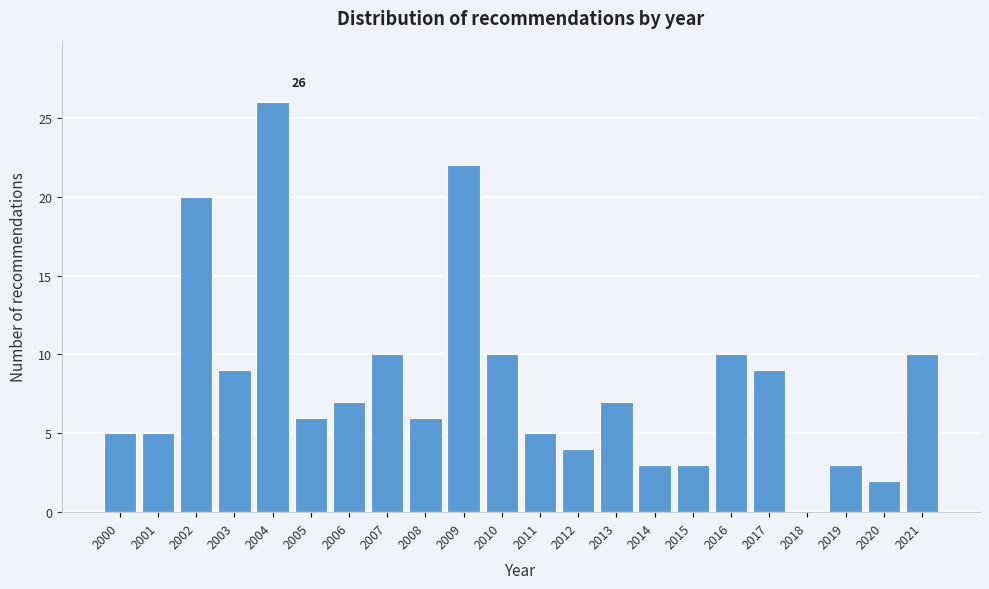

Reading left to right, extract all data points from this chart.

2000=5	2001=5	2002=20	2003=9	2004=26	2005=6	2006=7	2007=10	2008=6	2009=22	2010=10	2011=5	2012=4	2013=7	2014=3	2015=3	2016=10	2017=9	2018=0	2019=3	2020=2	2021=10